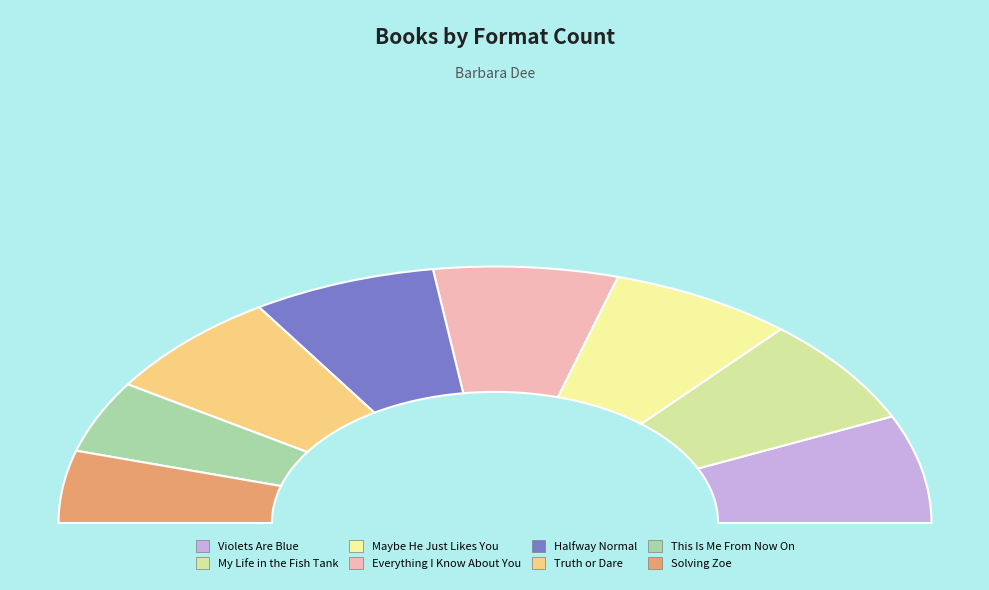

Does Halfway Normal represent more than half of the total?

No